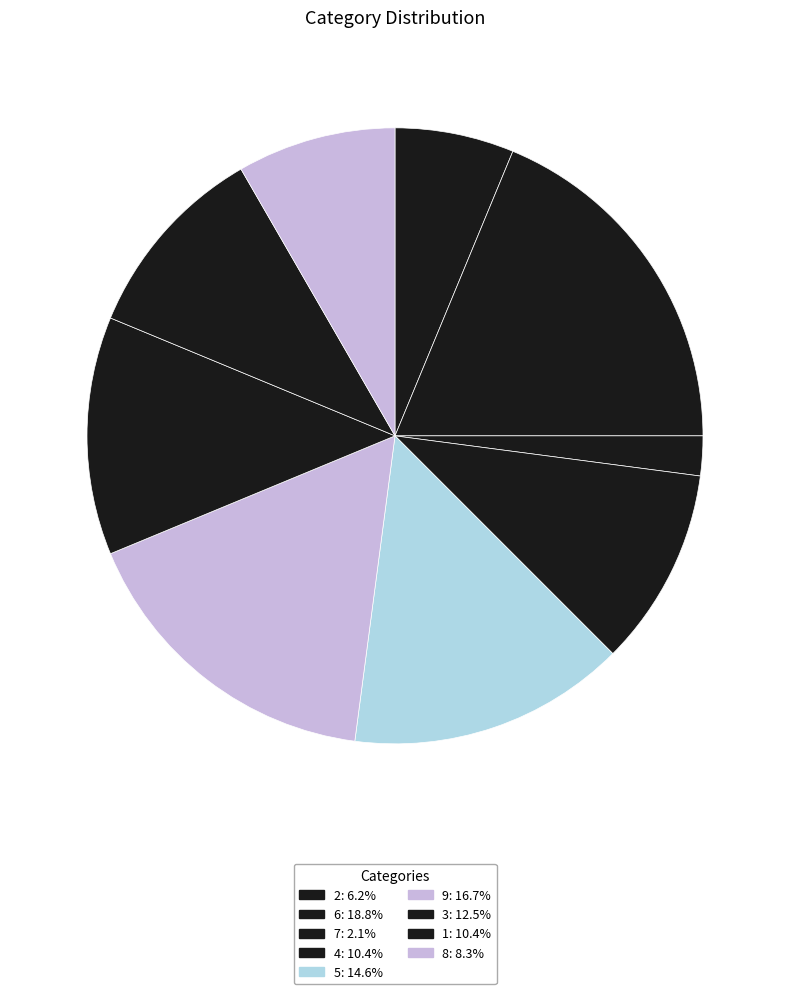

Combined, do 1 and 9 account for over 50%?

No